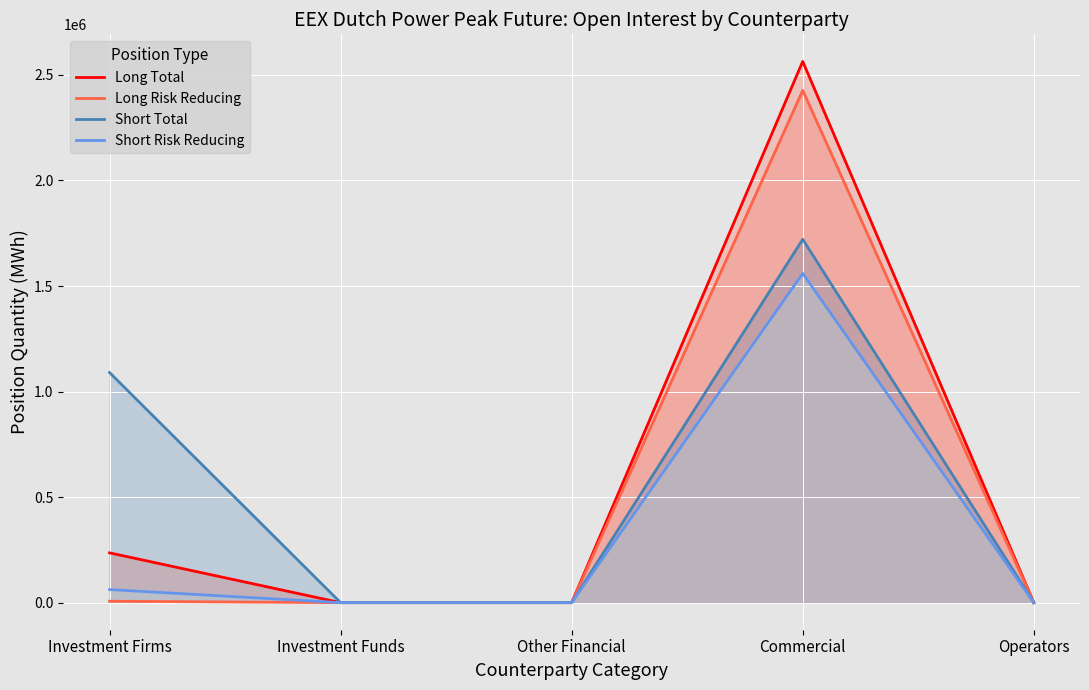

What position from the right is Investment Funds?

4